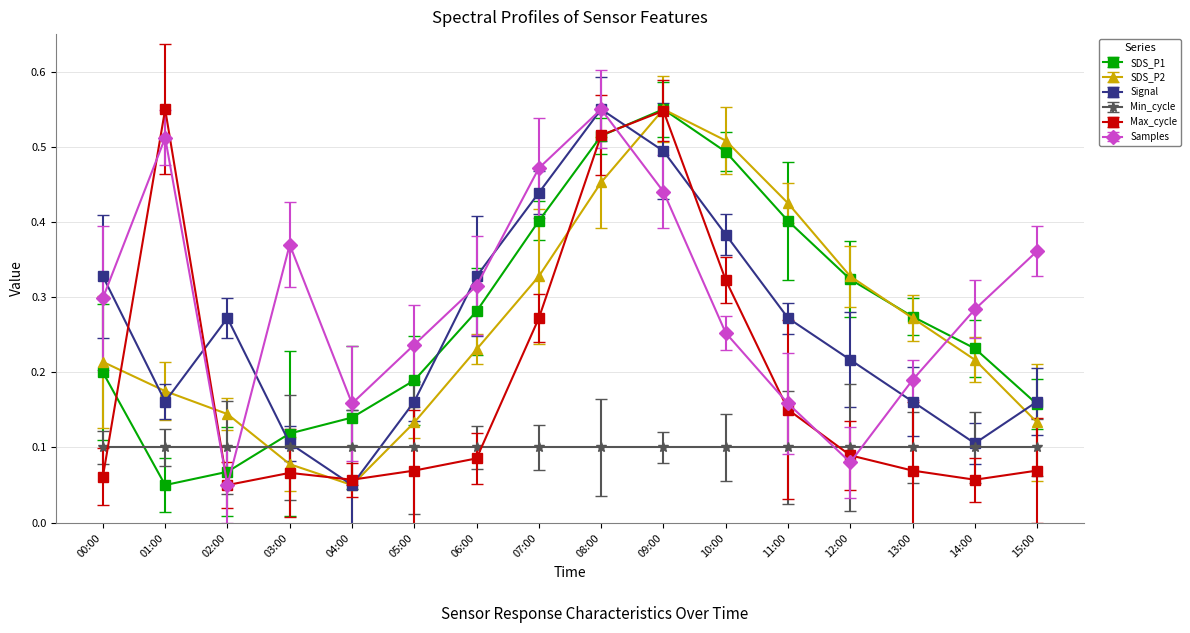

What is the difference between the highest and lowest values at 04:00?

0.1